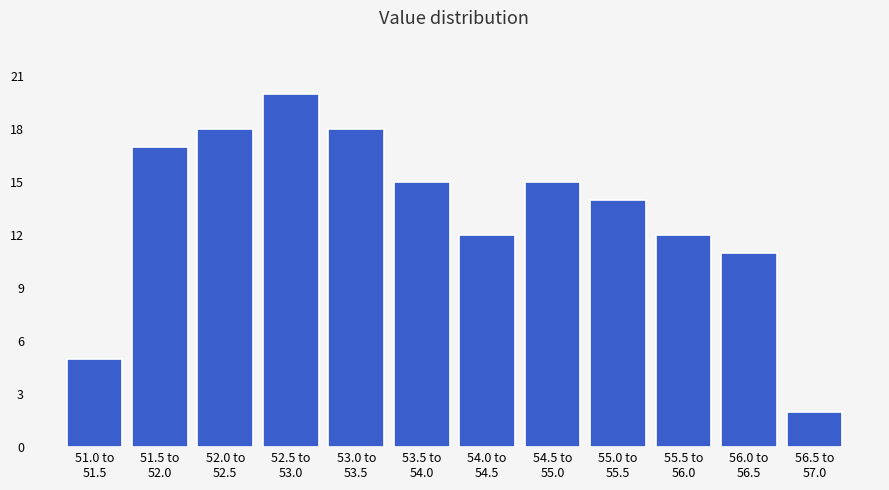

Reading left to right, list all the values displayed in this chart.

5	17	18	20	18	15	12	15	14	12	11	2